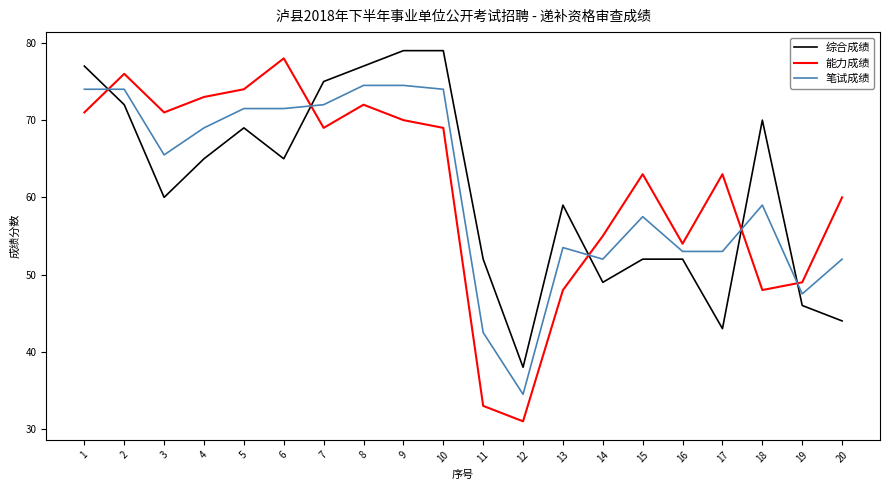

Which series changed the most between 11 and 19?

能力成绩